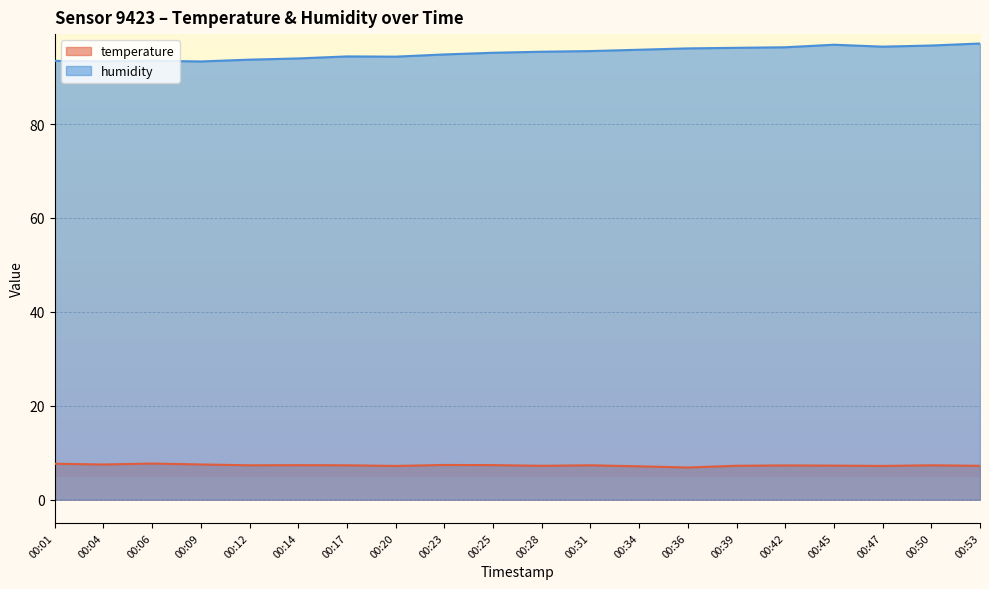

True or false: humidity and temperature intersect in this chart.

False